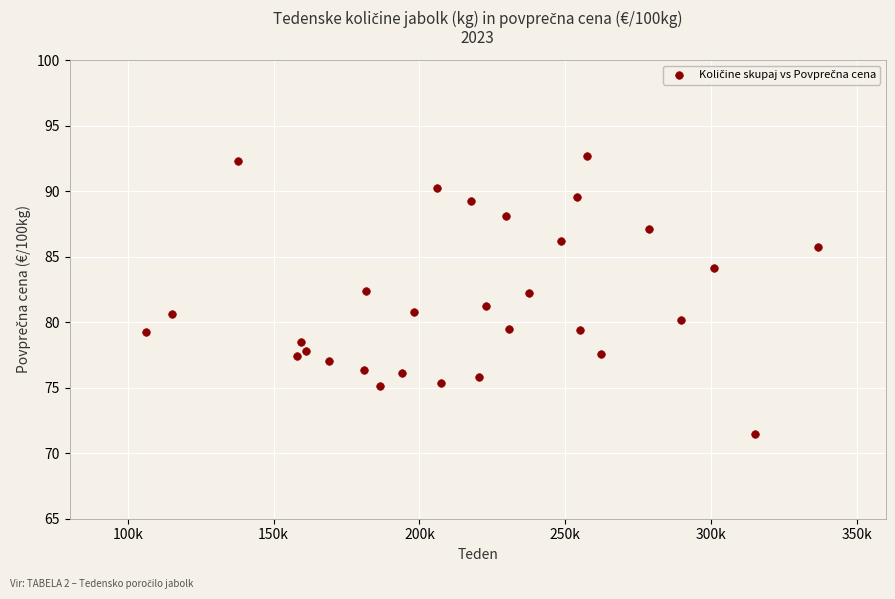

What is the range of Y values (max minus min)?

21.2